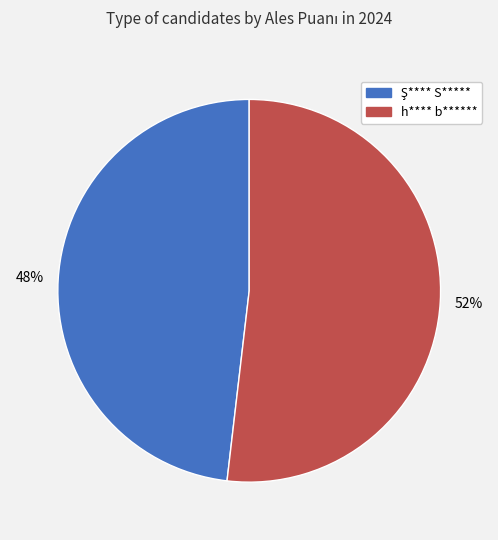

To the nearest percent, what portion does h**** b****** represent?

52%